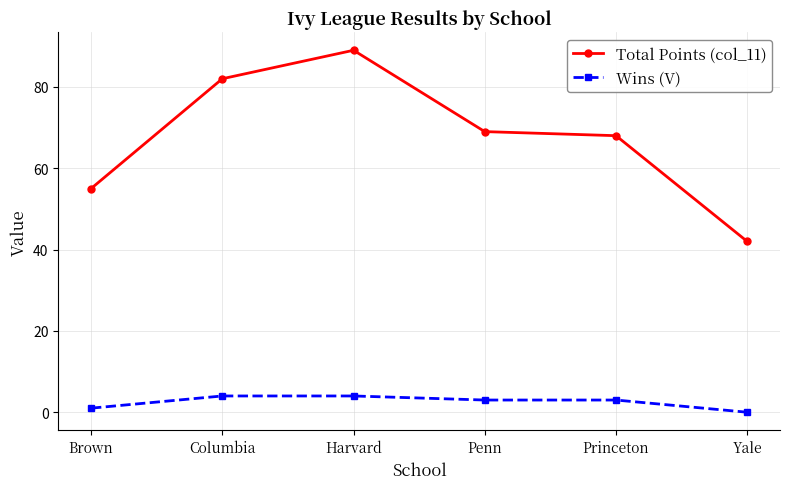

What is the lowest value of the Total Points (col_11) series?

42